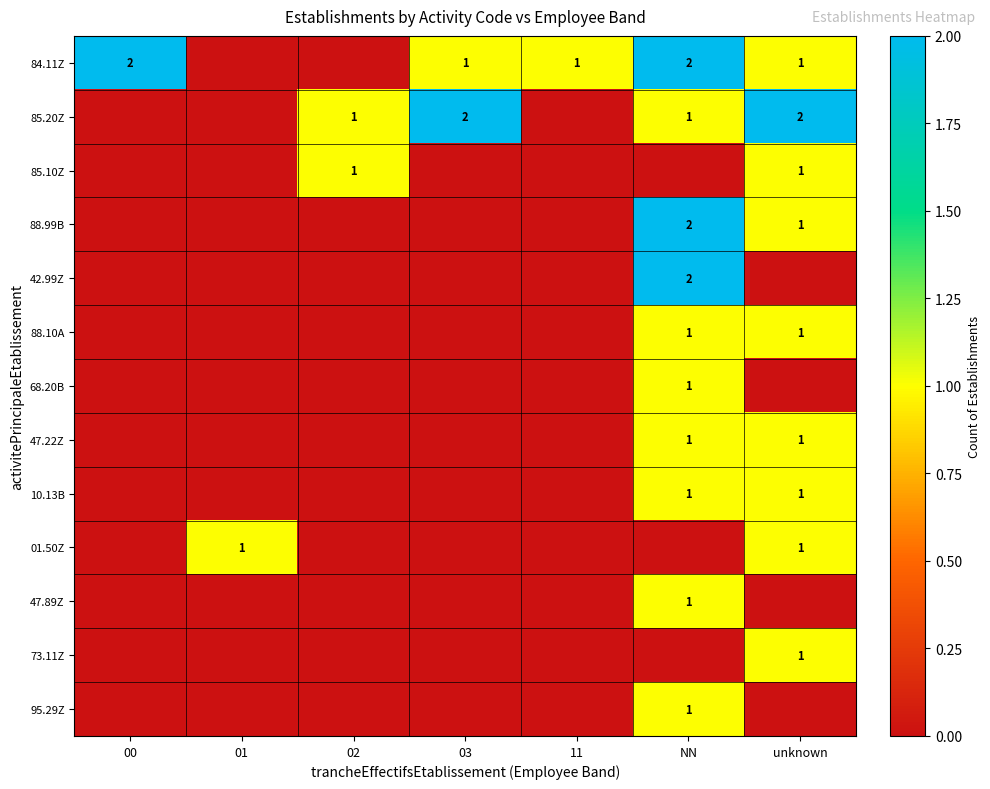

The 73.11Z series shows 2 at unknown. True or false?

False